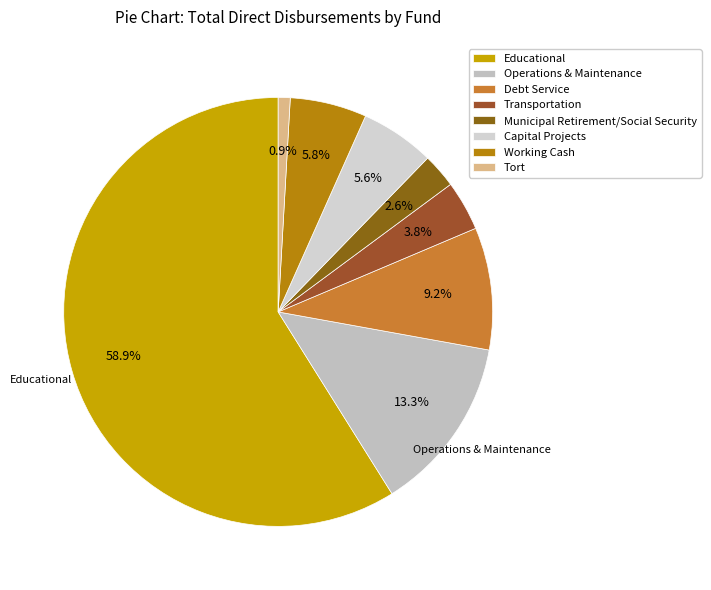

To the nearest percent, what is the combined percentage of Municipal Retirement/Social Security and Capital Projects?

8%